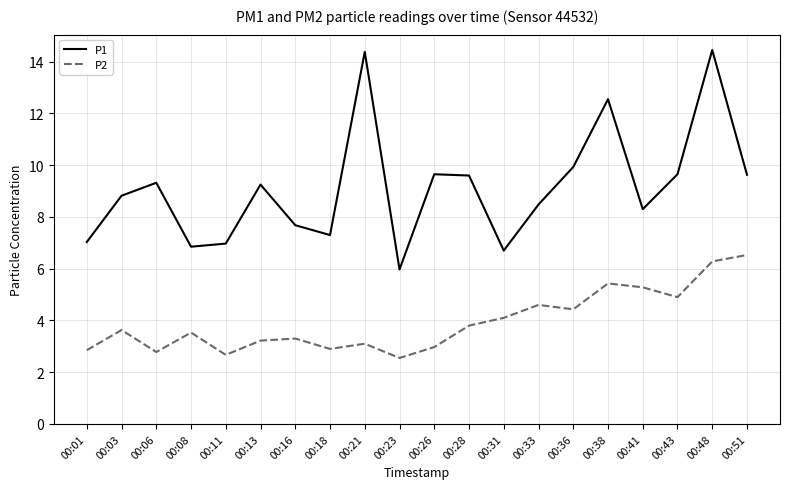

How many lines are shown in the chart?

2